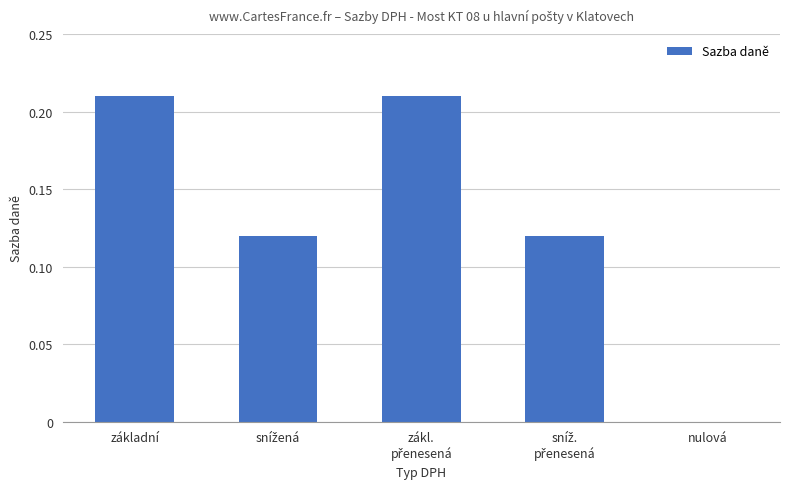

Is it true that the value at základní is 0.1?

False